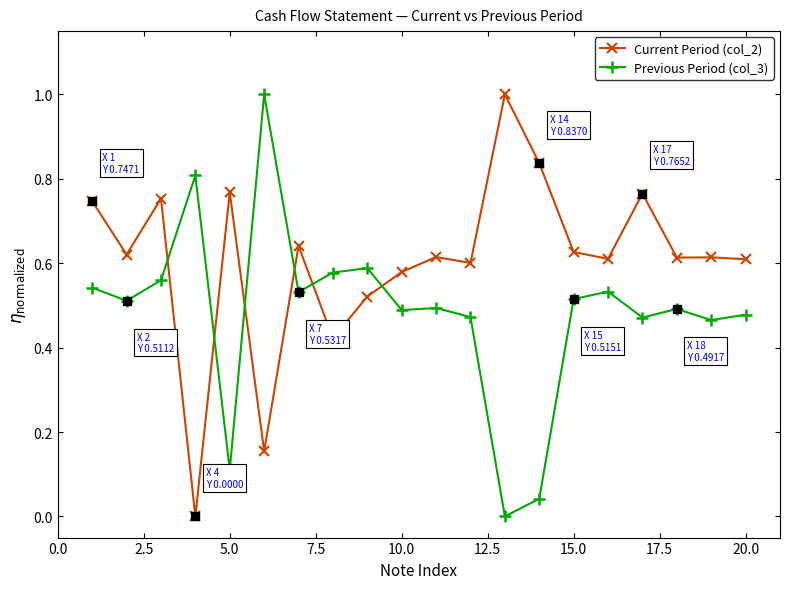

Which series has the largest total across all categories?

Current Period (col_2)